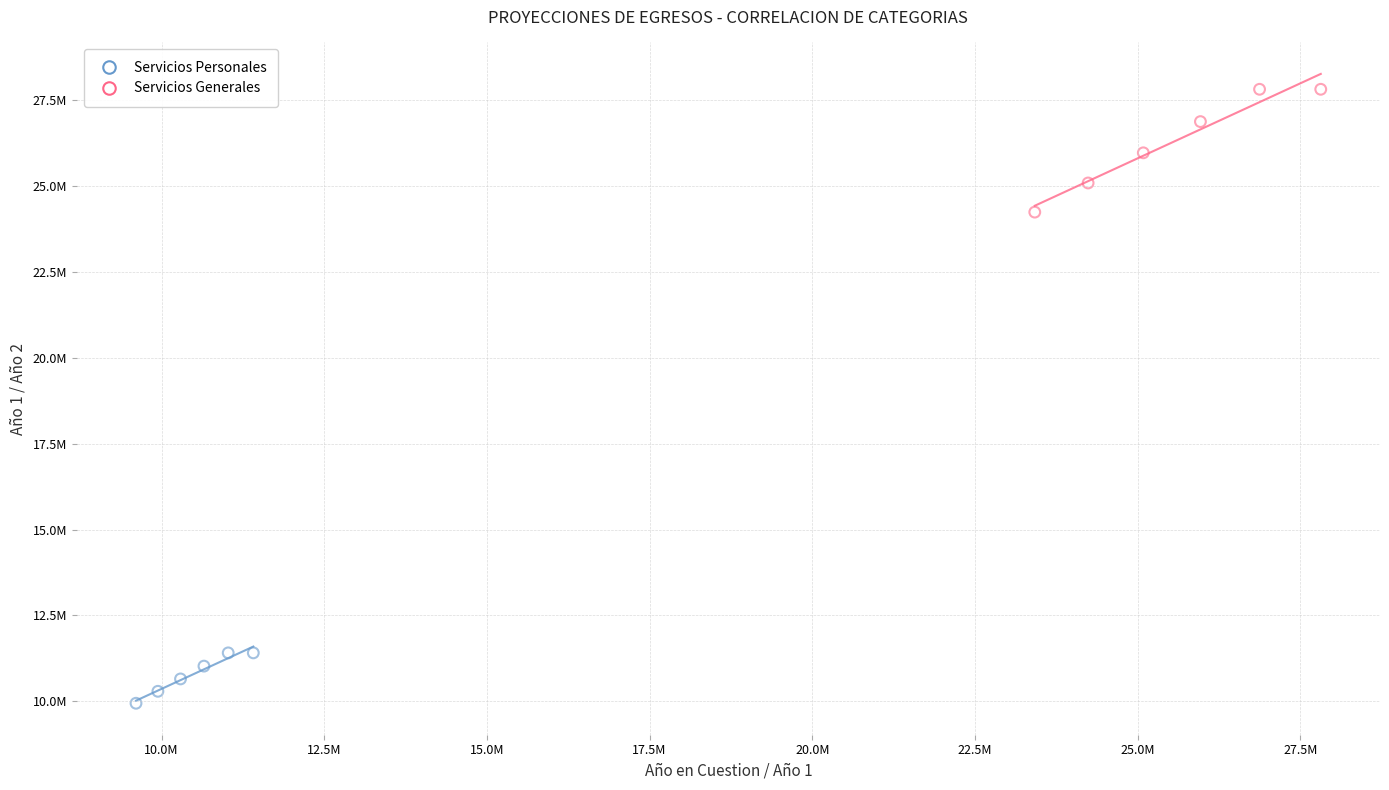

Which series contains the highest Y value?

Servicios Generales